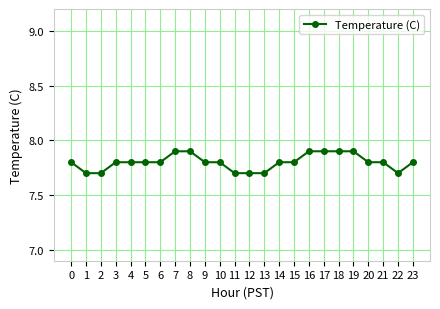

Count the values in the range 7 to 8.

24